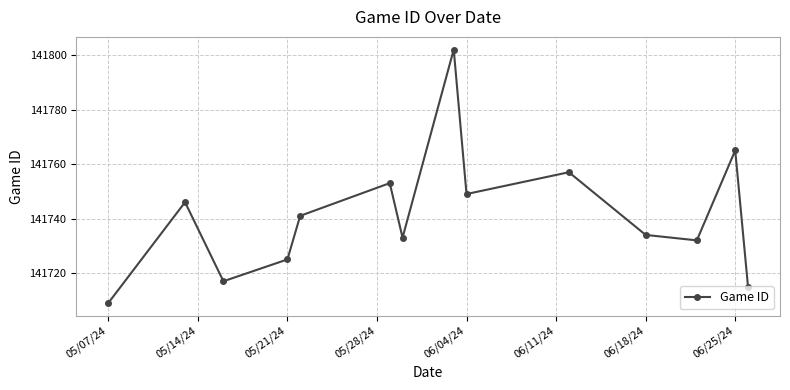

True or false: the data has more than 2 interior local peaks.

True